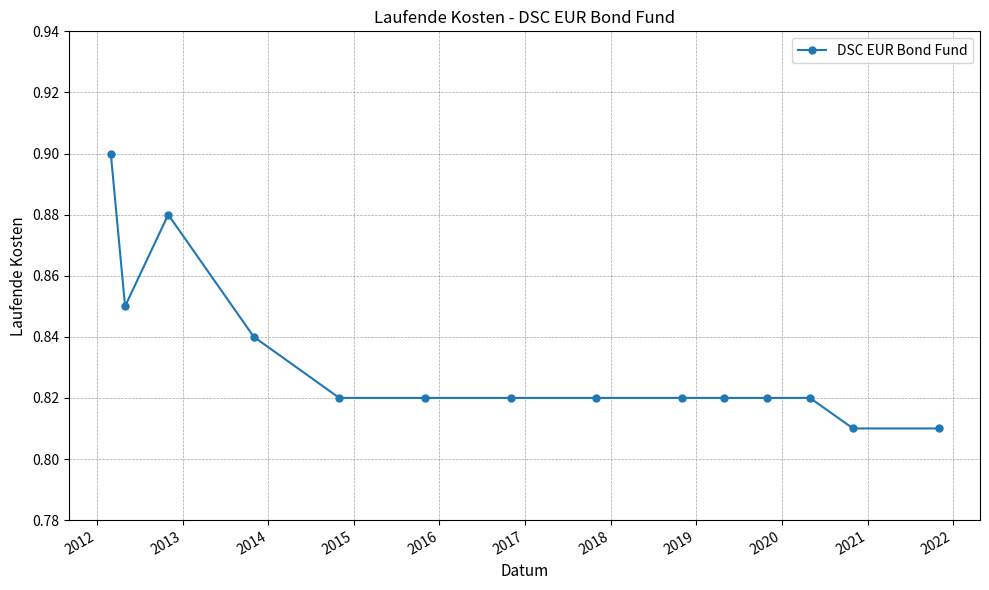

What is the sum of all values?

11.7